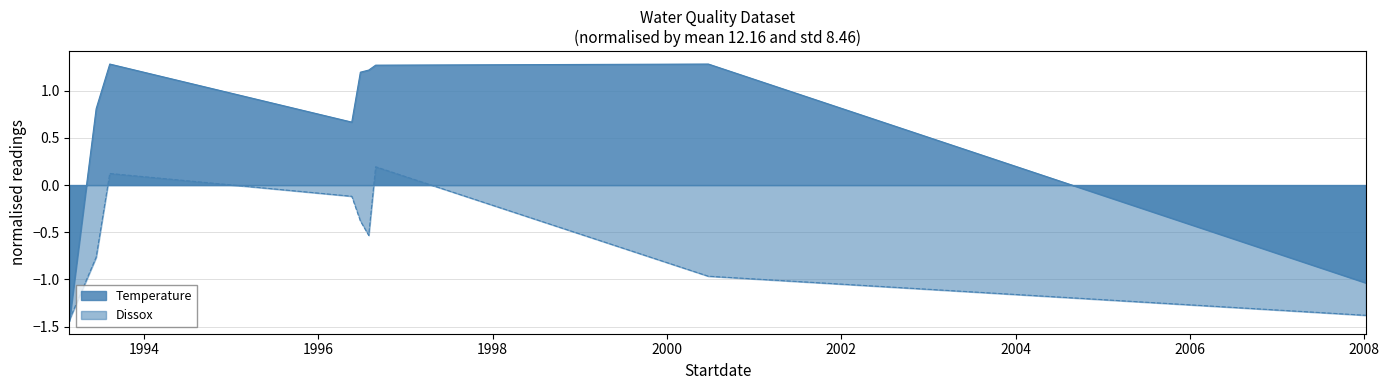

What is the difference between the highest and lowest values at 08/29/1996?

1.1